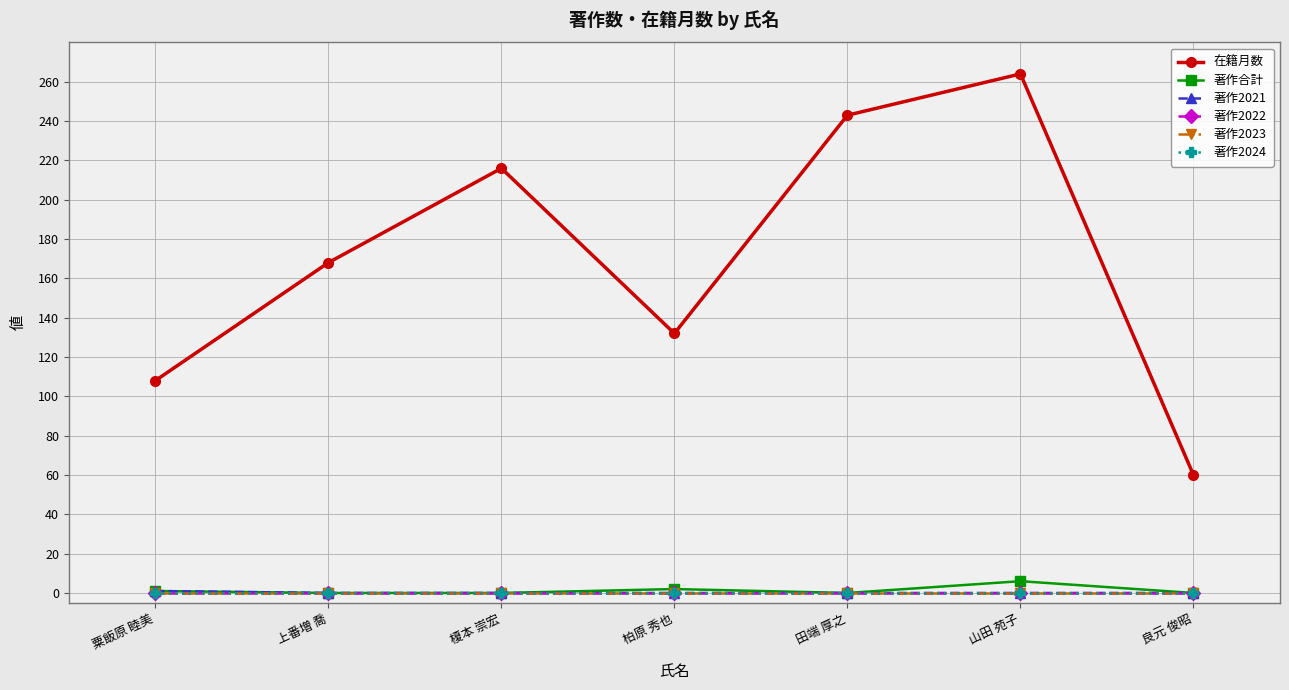

What is the difference between the highest and lowest values at 良元 俊昭?

60